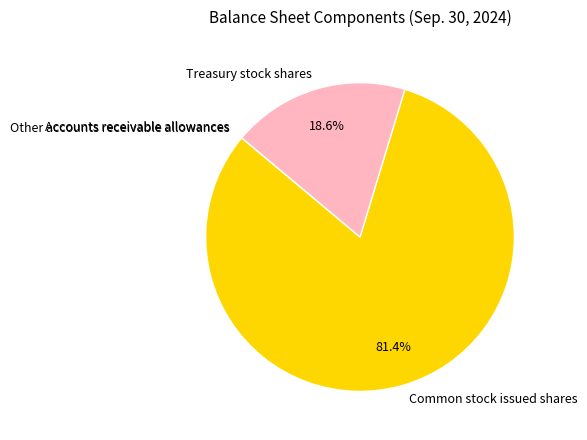

Do Treasury stock shares and Common stock issued shares together represent more than half of the pie?

Yes